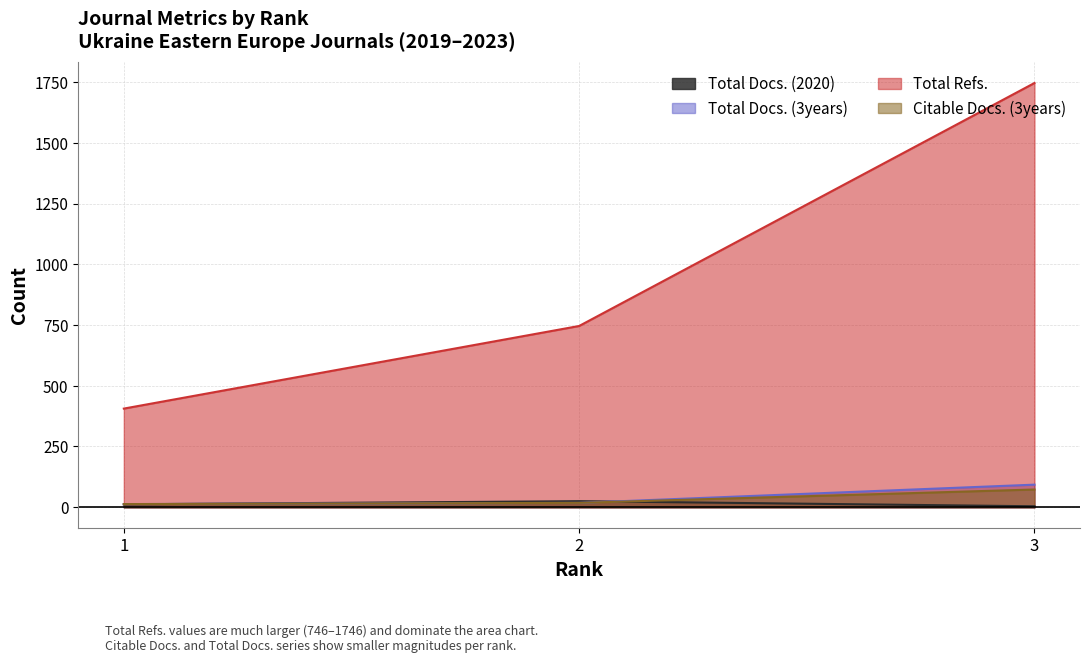

Which has a higher value, 1 or 3?

1